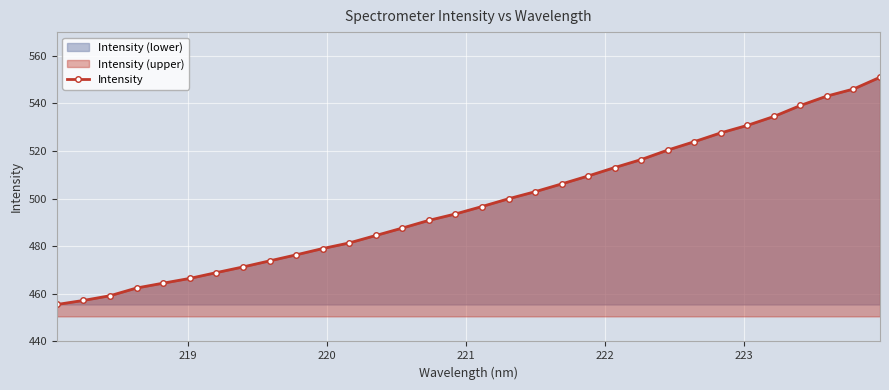

What is the smallest value displayed?

455.5